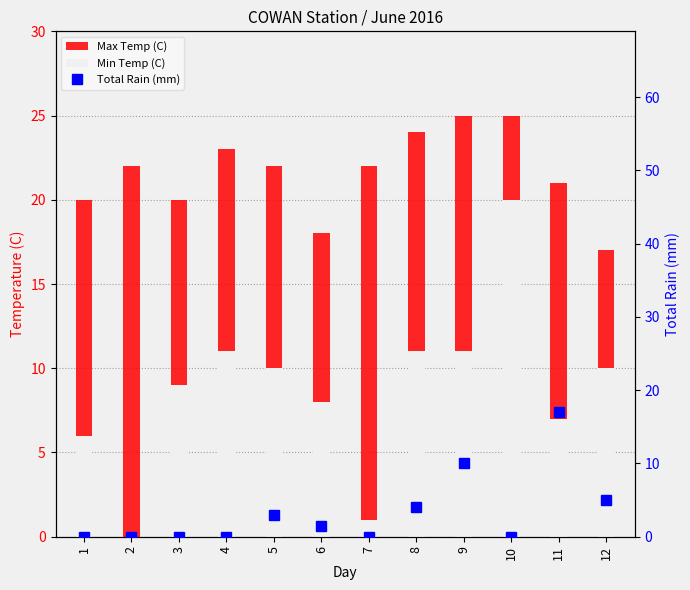

What is the sum of all Total Rain (mm) values?

40.5